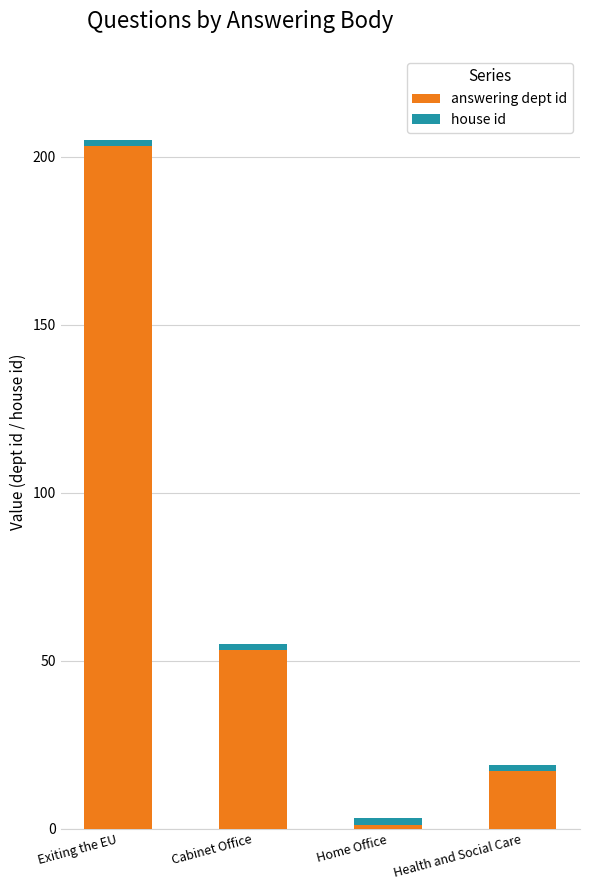

Which category has the highest value in the answering dept id series?

Exiting the EU